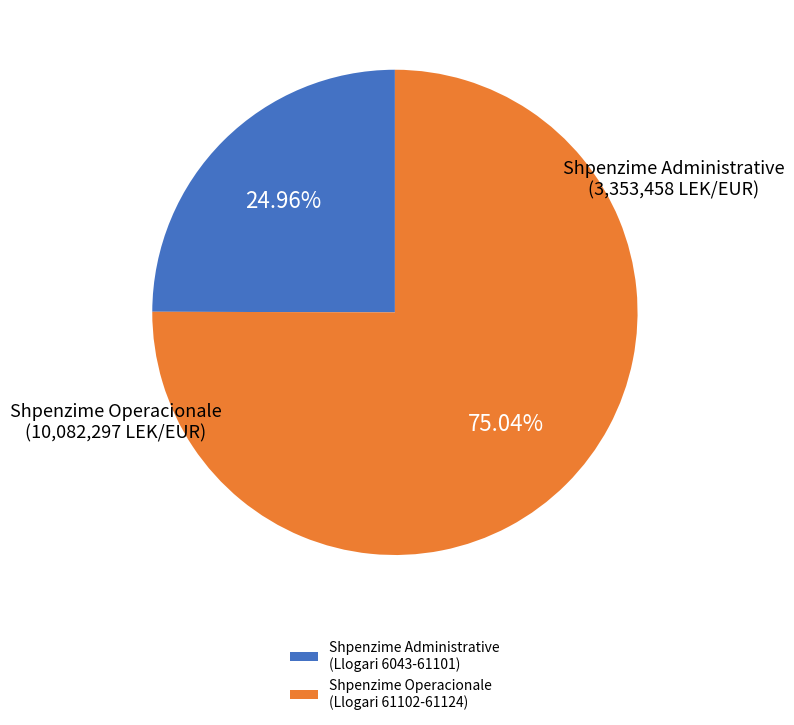

Is the sum of Shpenzime Administrative (Llogari 6043-61101) and Shpenzime Operacionale (Llogari 61102-61124) greater than half?

Yes